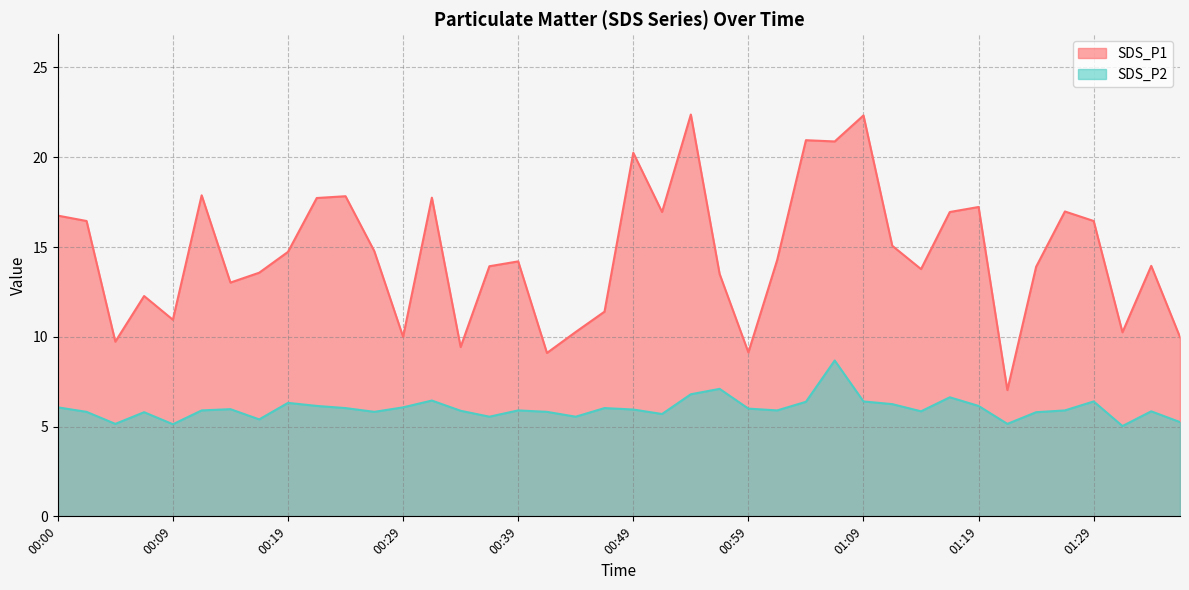

How many lines are shown in the chart?

2